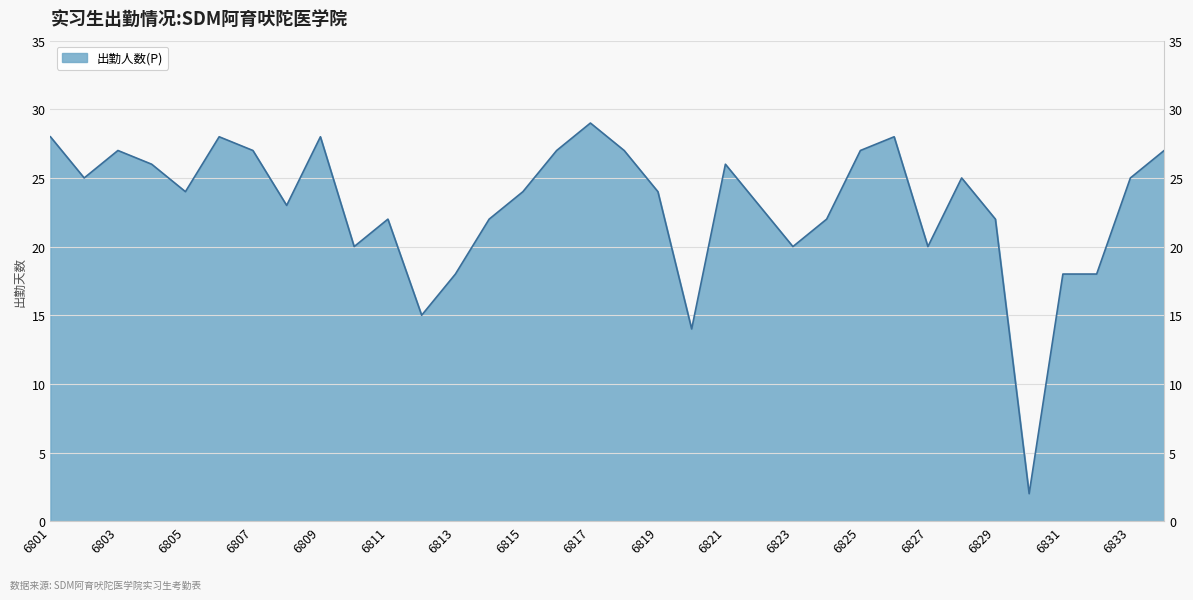

What value does the data have at 6812, to the nearest 10?

20